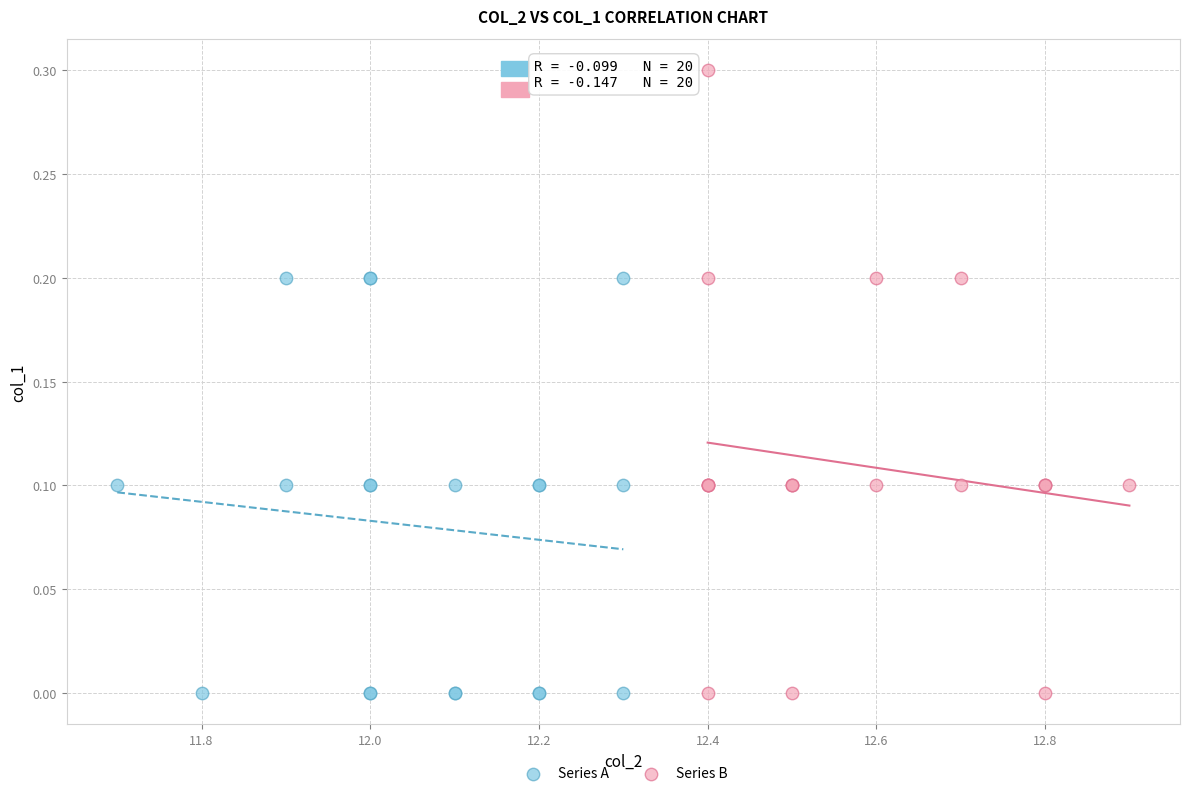

Which series reaches the maximum Y coordinate?

Series B